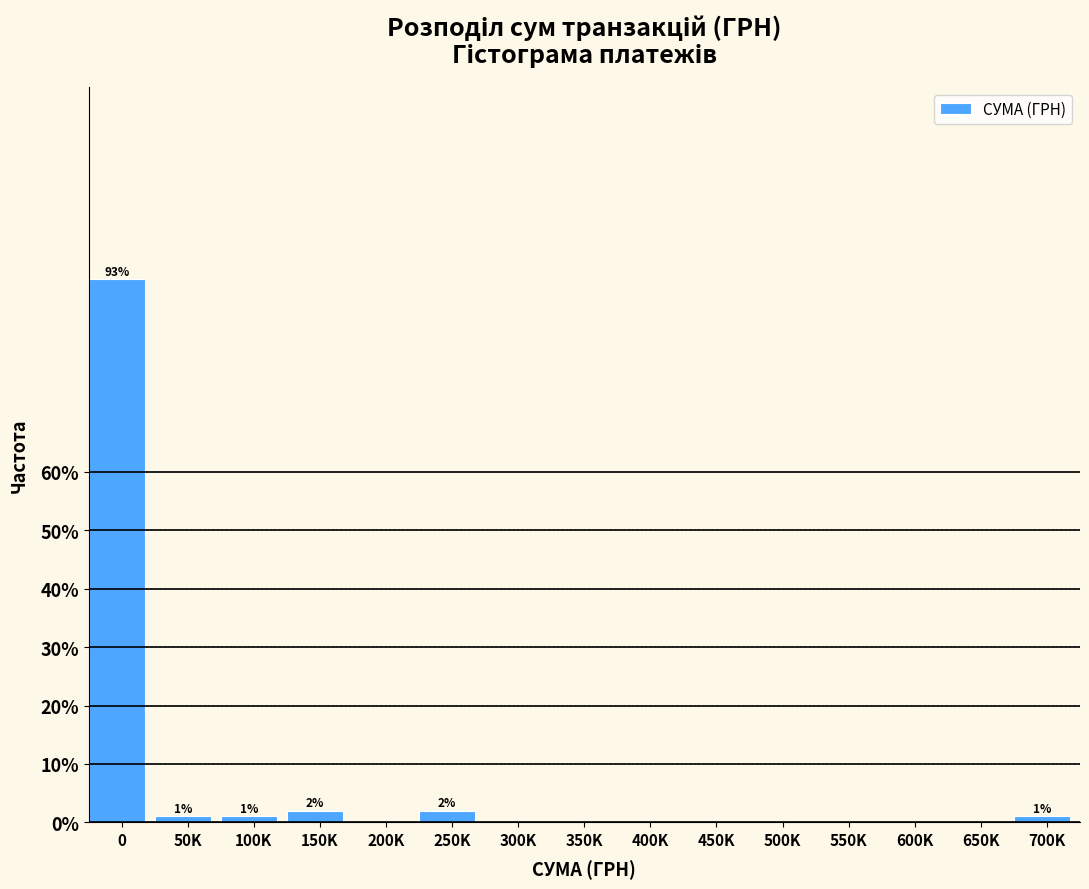

Reading left to right, what are all the values shown in this chart?

0=92.9	50K=1.0	100K=1.0	150K=2.0	200K=0.0	250K=2.0	300K=0.0	350K=0.0	400K=0.0	450K=0.0	500K=0.0	550K=0.0	600K=0.0	650K=0.0	700K=1.0